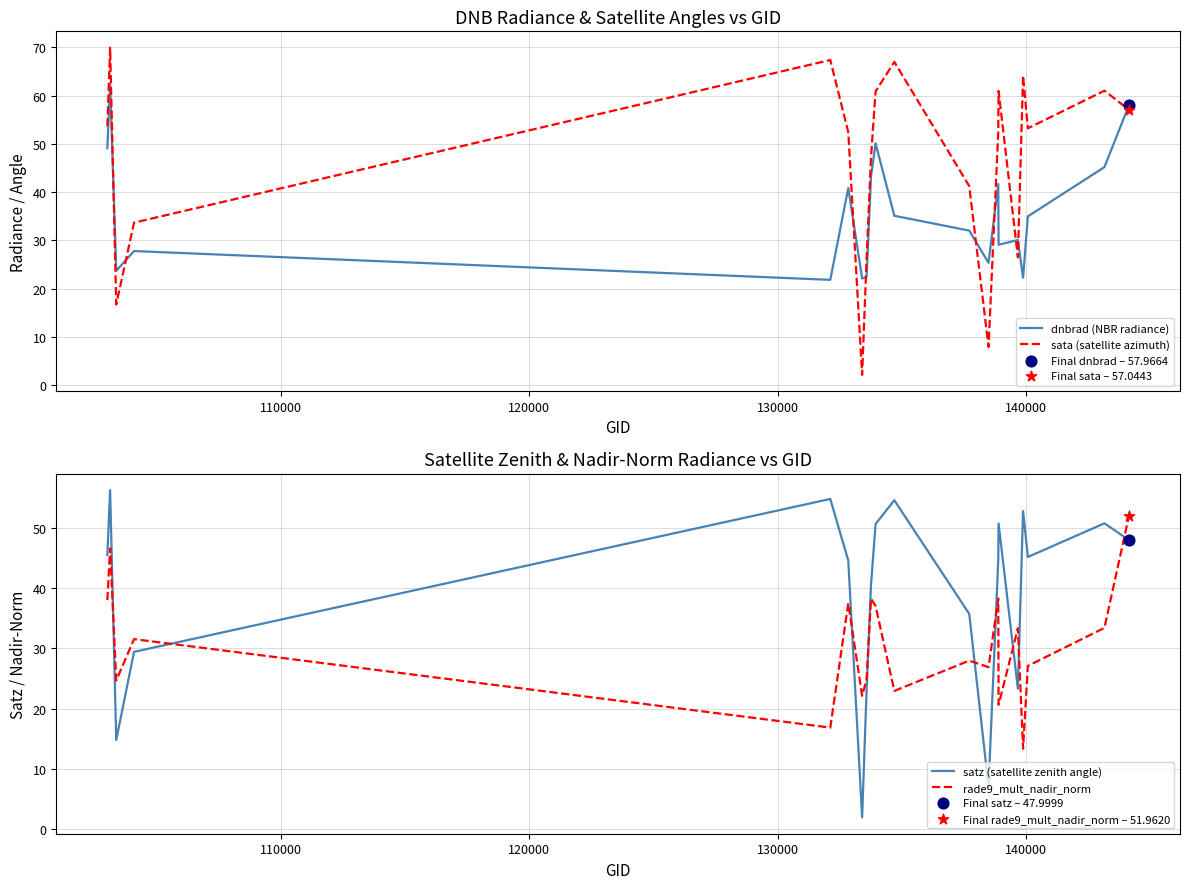

Which series has the largest total across all categories?

sata (satellite azimuth)